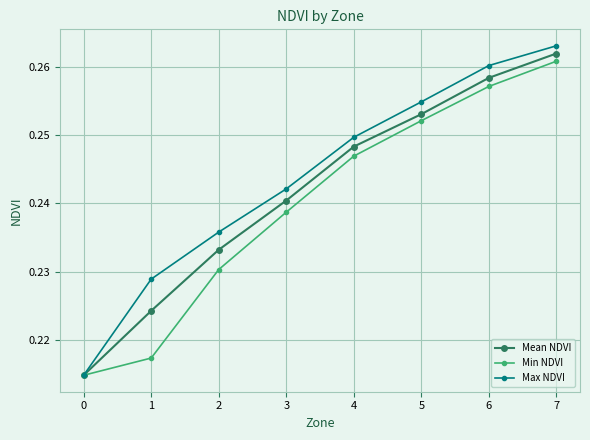

Which series has the widest spread of values?

Max NDVI